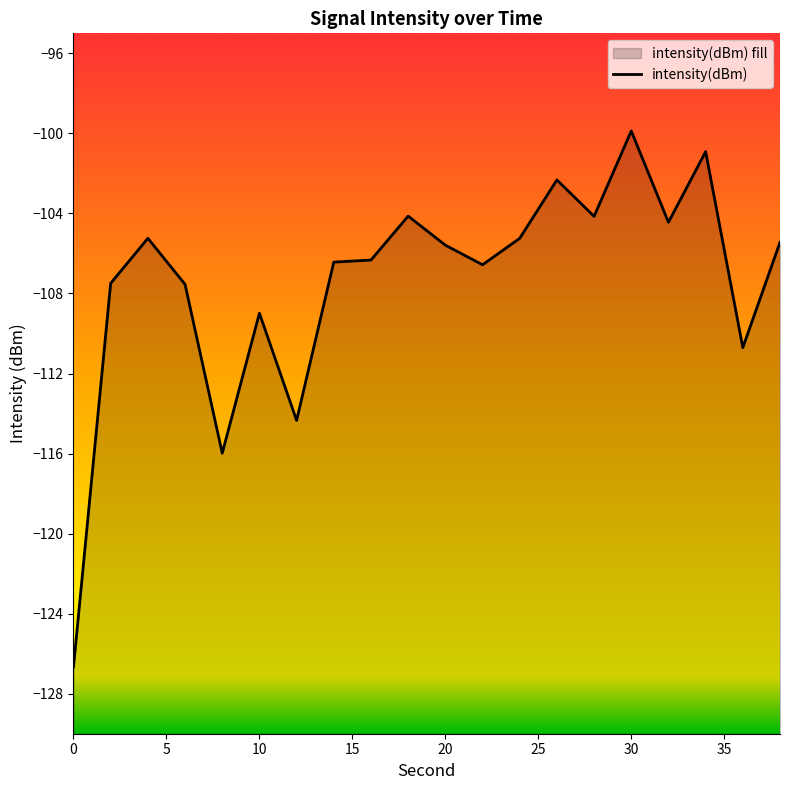

Reading left to right, transcribe all the data shown in this chart.

-126.7	-107.5	-105.2	-107.5	-116.0	-109.0	-114.3	-106.4	-106.3	-104.1	-105.6	-106.6	-105.2	-102.3	-104.1	-99.9	-104.4	-100.9	-110.7	-105.4